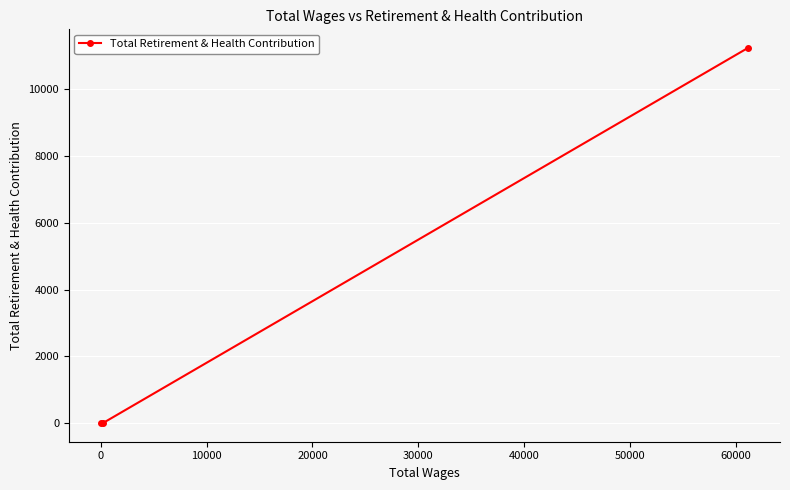

What is the difference between the maximum and second lowest values?

11237